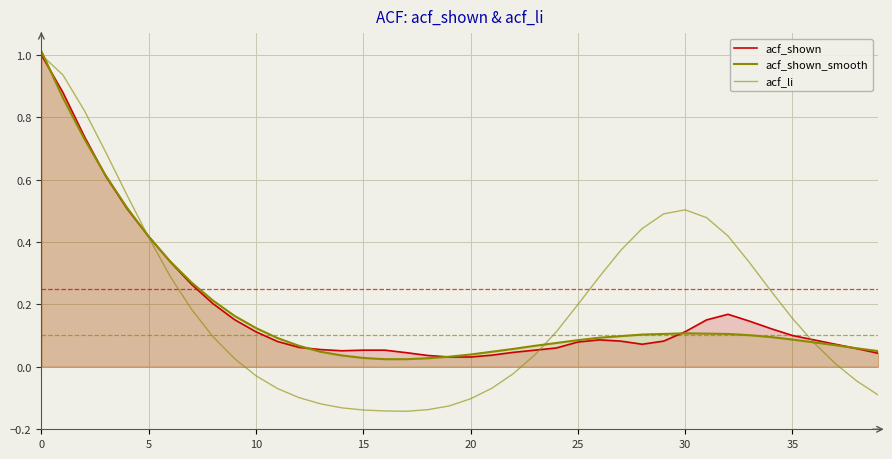

The acf_shown_smooth series shows 0.2 at 11. True or false?

False